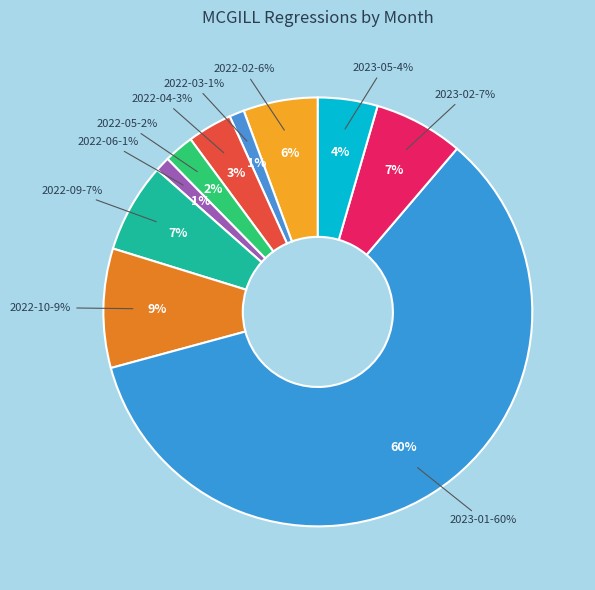

How many segments does this pie chart have?

10